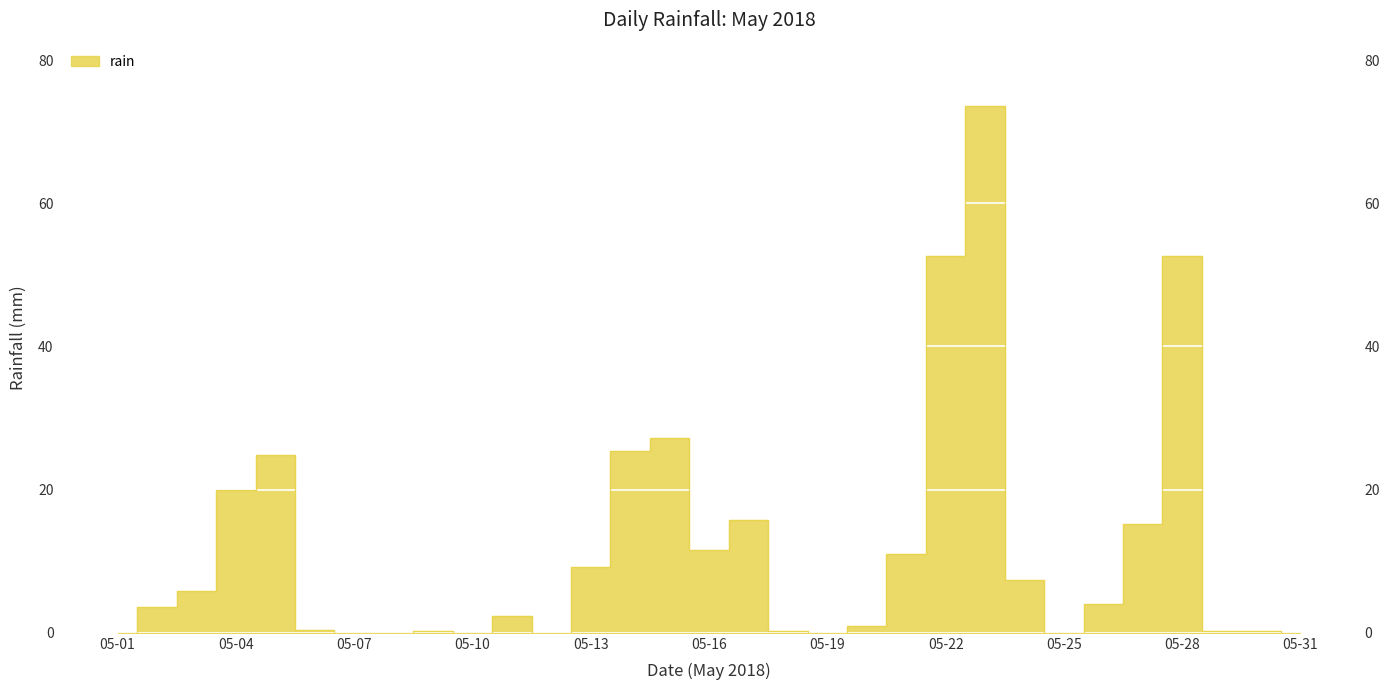

At which category does the chart reach its minimum across all series?

05-01